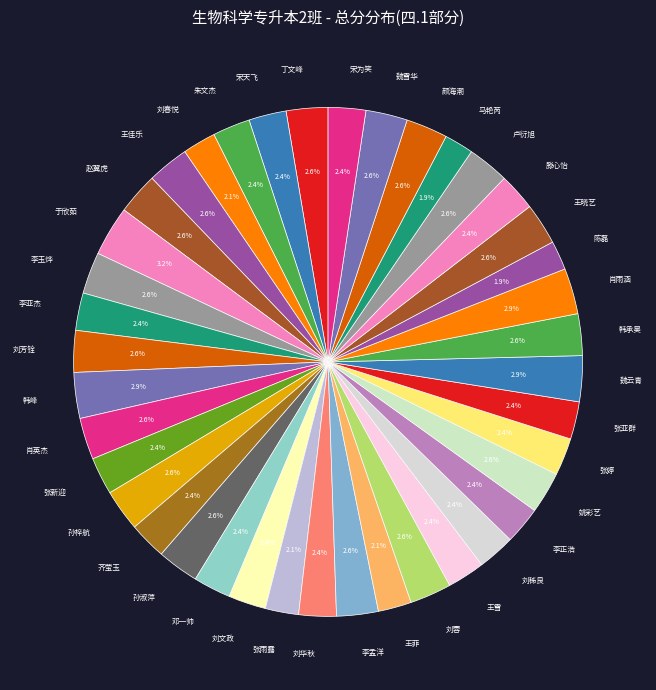

What percentage is the 滕心怡 slice, to the nearest percent?

2%